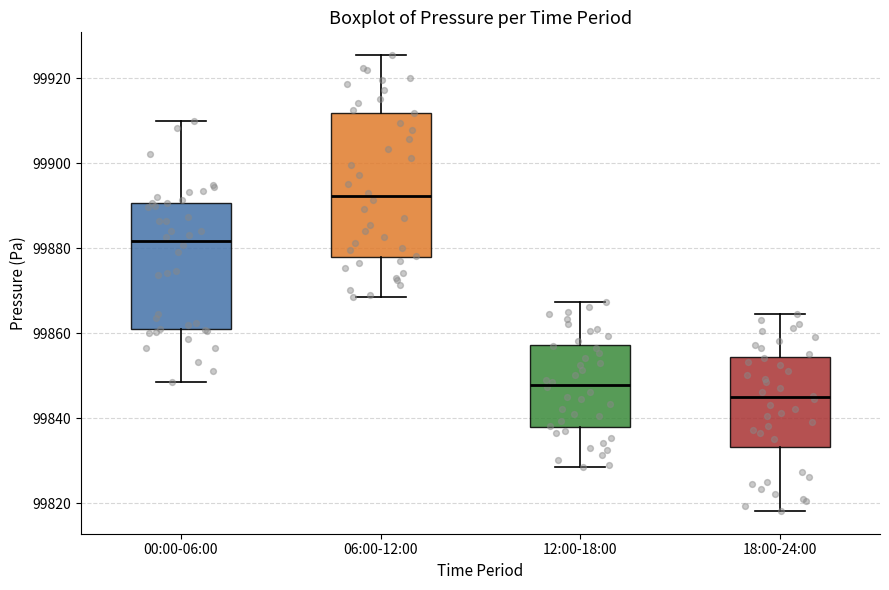

Which box is the tallest, from its lower edge to its upper edge?

06:00-12:00